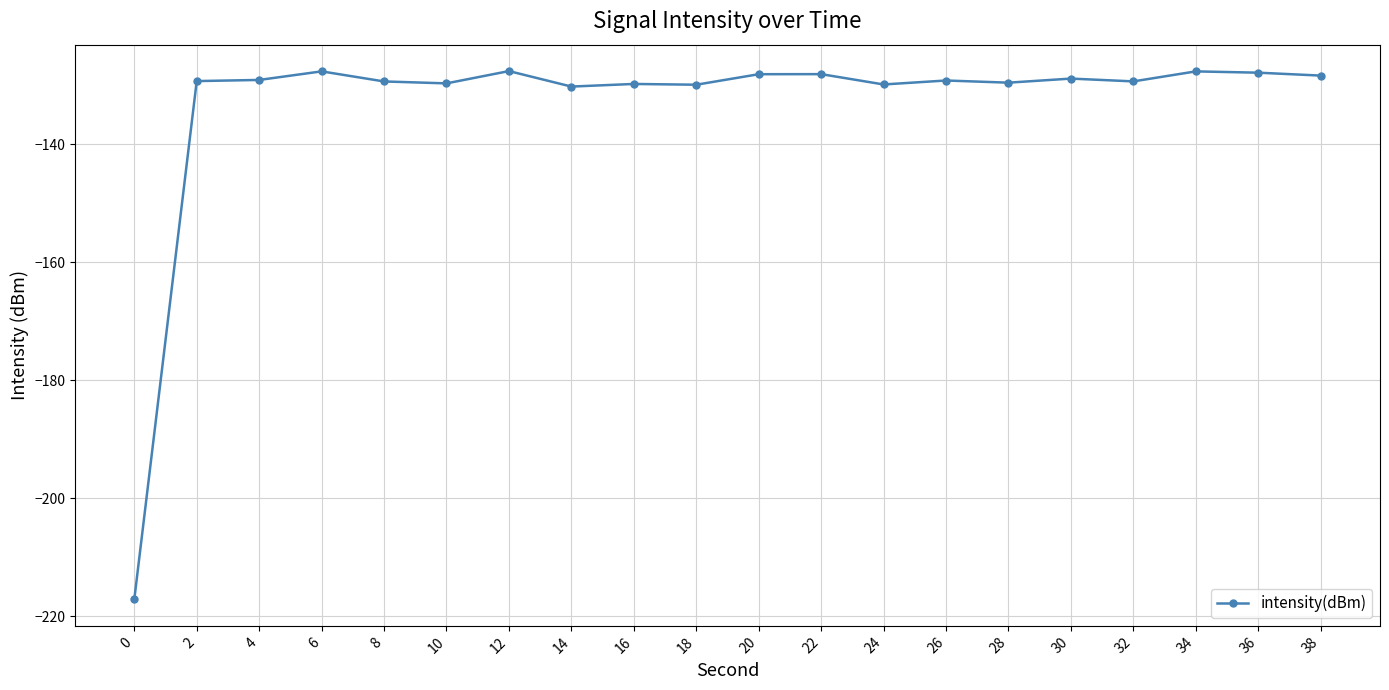

What is the value of the 7th point from the left?

-127.6